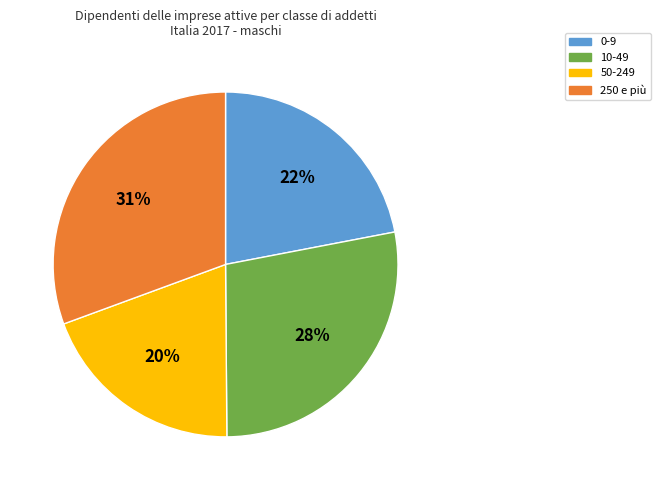

Is it true that 10-49 is 15% of the pie?

False